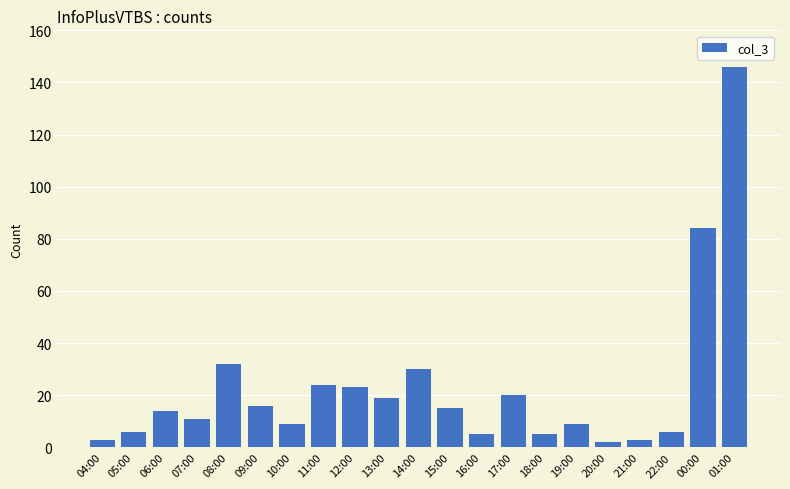

Reading left to right, transcribe all the data shown in this chart.

04:00=3	05:00=6	06:00=14	07:00=11	08:00=32	09:00=16	10:00=9	11:00=24	12:00=23	13:00=19	14:00=30	15:00=15	16:00=5	17:00=20	18:00=5	19:00=9	20:00=2	21:00=3	22:00=6	00:00=84	01:00=146